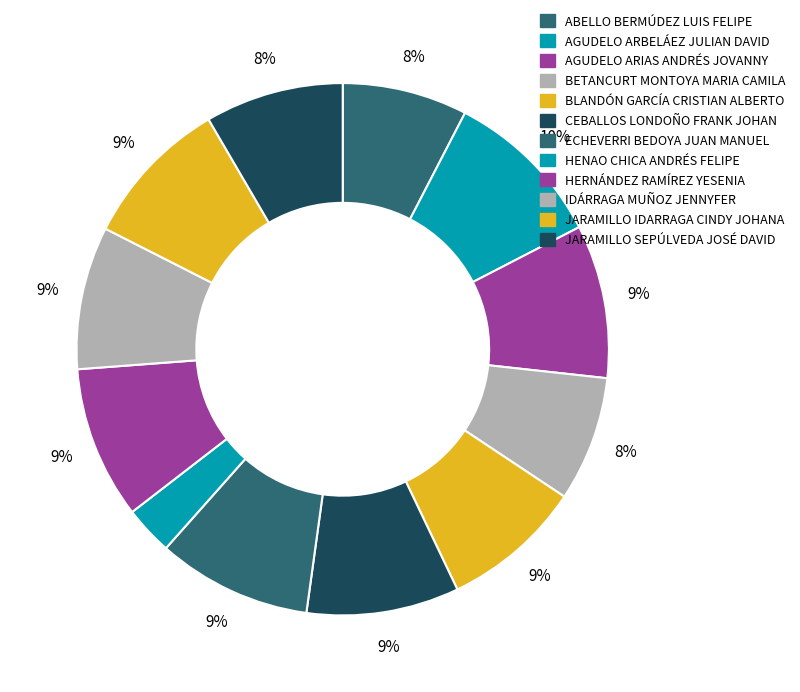

Is there a majority slice in this chart?

No